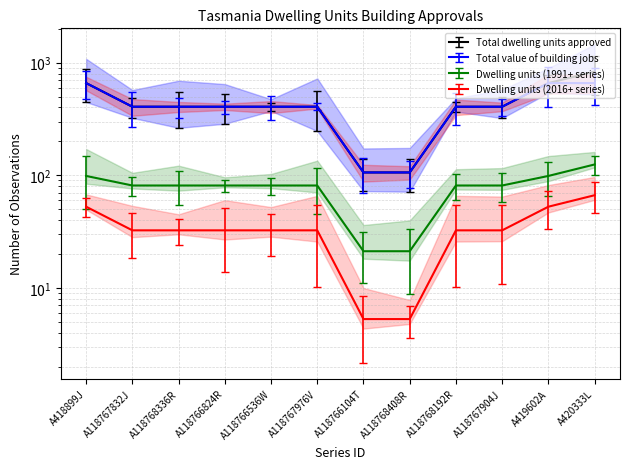

True or false: Total value of building jobs has a value of 144 at A118768408R.

False